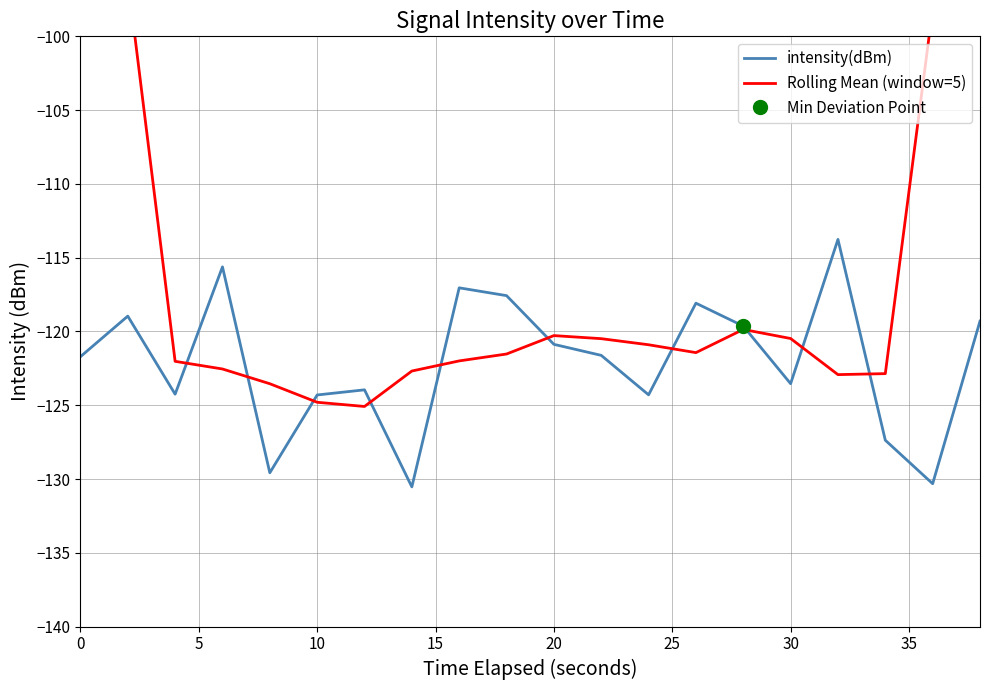

True or false: intensity(dBm) has a value of -120.9 at 20.

True